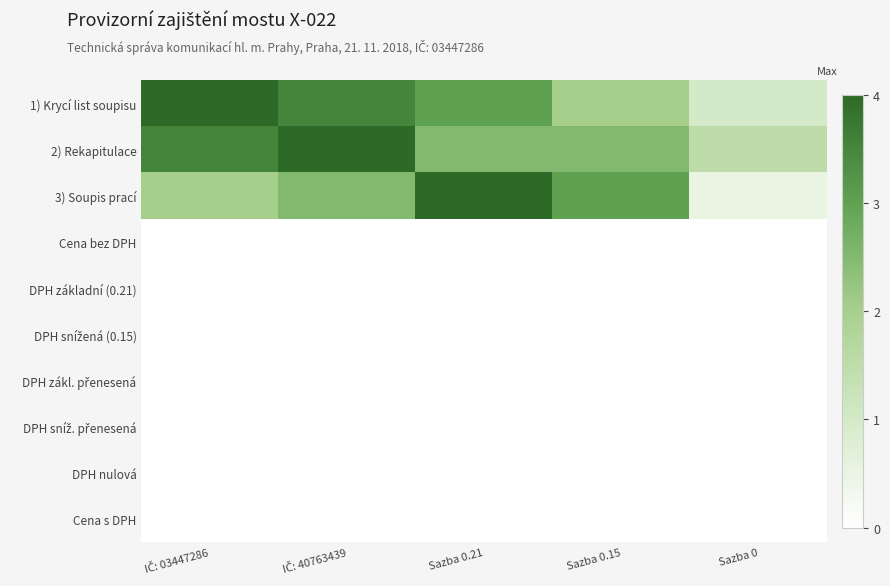

Rank the series by their maximum value, from lowest to highest.

Cena bez DPH, DPH základní (0.21), DPH snížená (0.15), DPH zákl. přenesená, DPH sníž. přenesená, DPH nulová, Cena s DPH, 1) Krycí list soupisu, 2) Rekapitulace, 3) Soupis prací